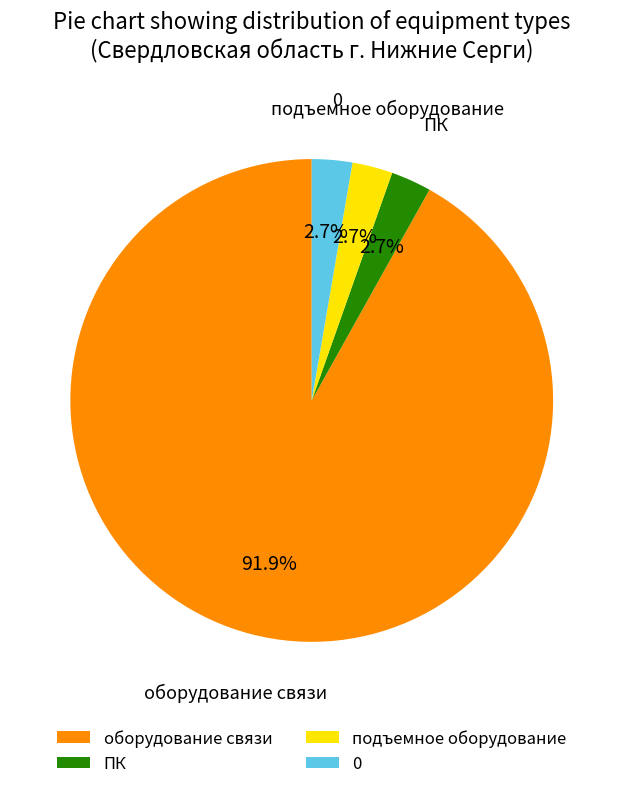

Combined, do подъемное оборудование and ПК account for over 50%?

No